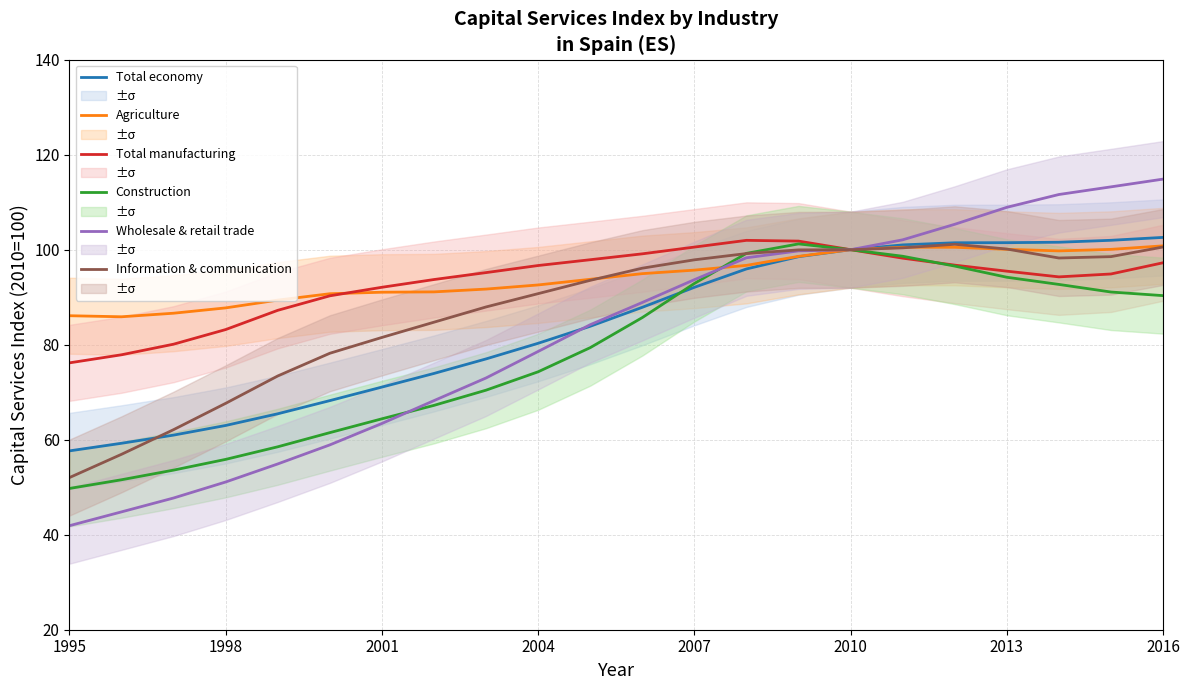

List the series in order of their peak value, lowest first.

Agriculture, Information & communication, Construction, Total manufacturing, Total economy, Wholesale & retail trade